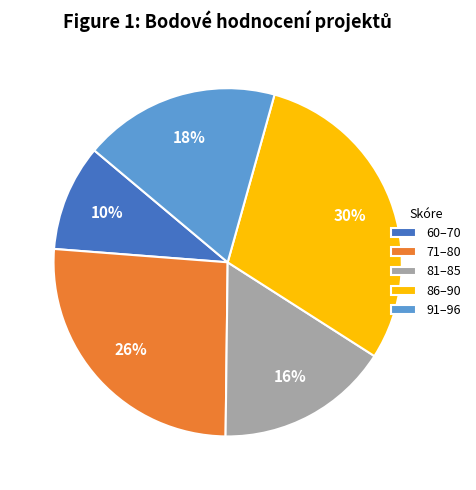

Is it true that 60–70 is 17% of the pie?

False